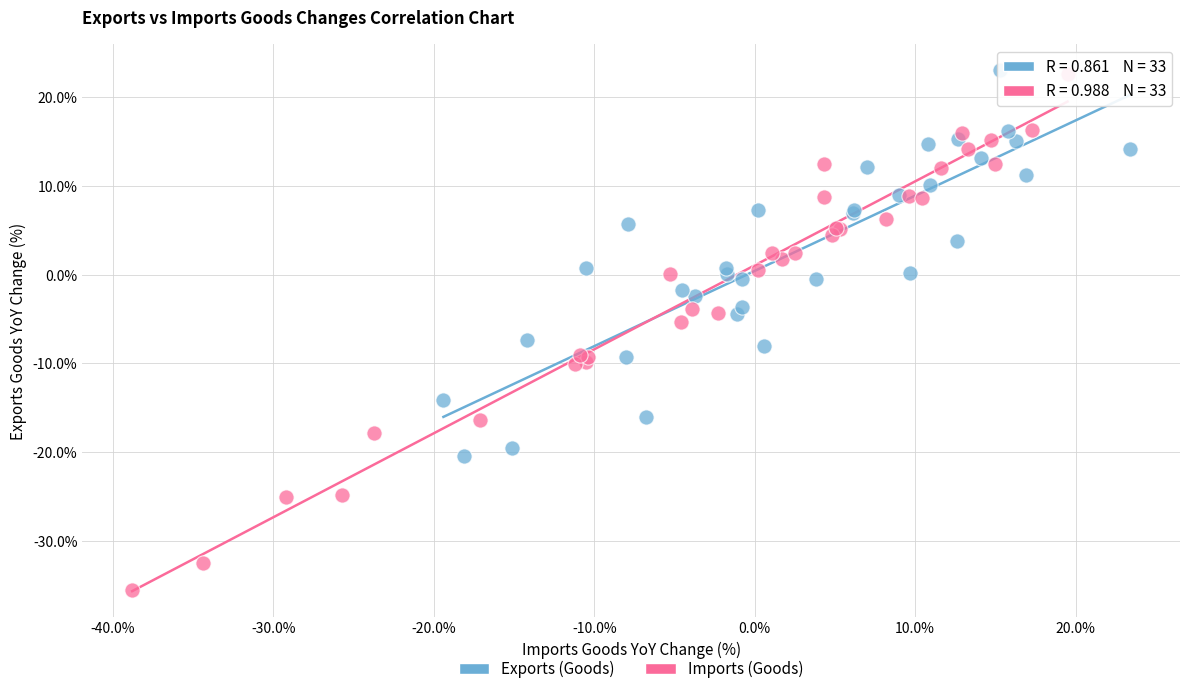

What are all the series names shown in the legend?

Exports (Goods), Imports (Goods)